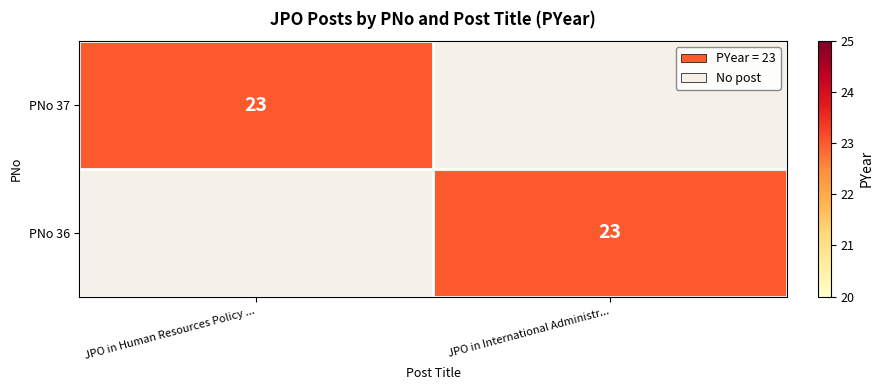

The PNo 36 series shows 23 at JPO in International Administr.... True or false?

True